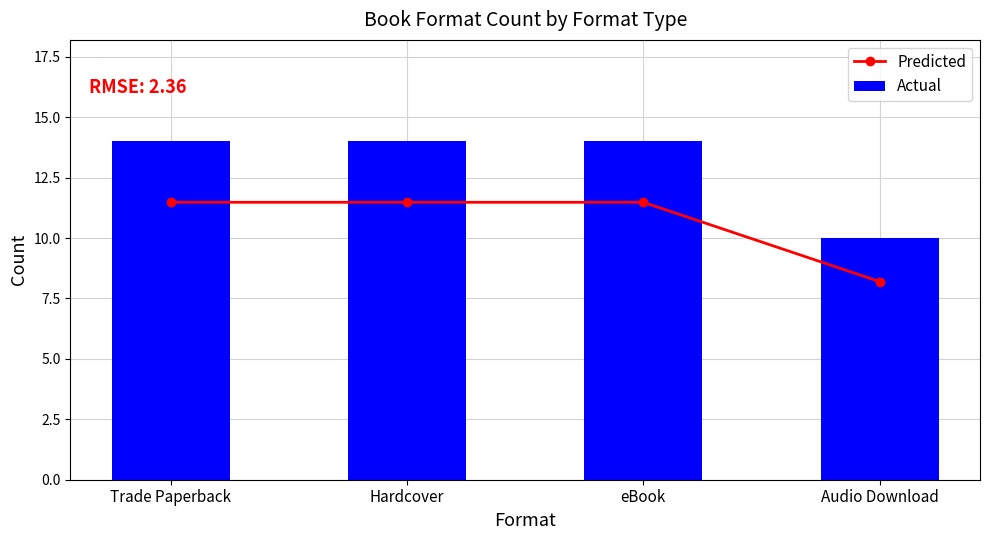

What value does the Predicted series have at Hardcover?

11.5